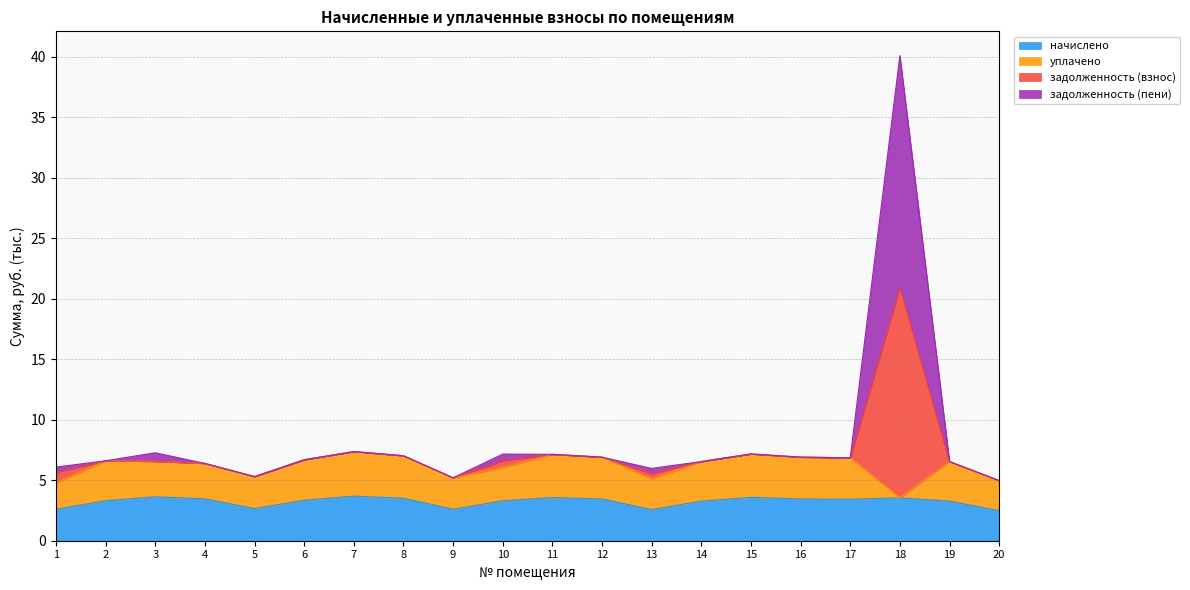

Where is начислено nearest to the value 3?

14